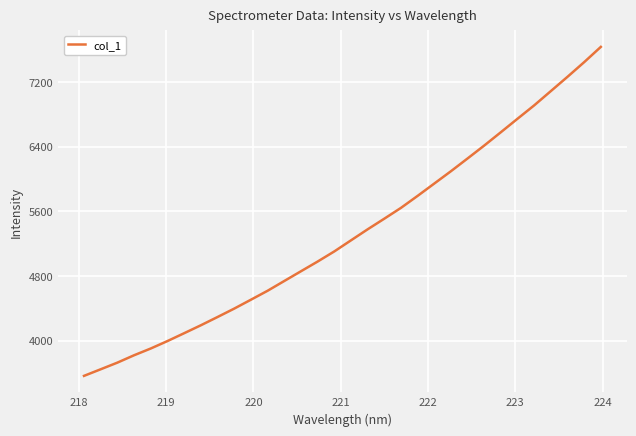

What is the maximum value shown in the chart?

7634.9